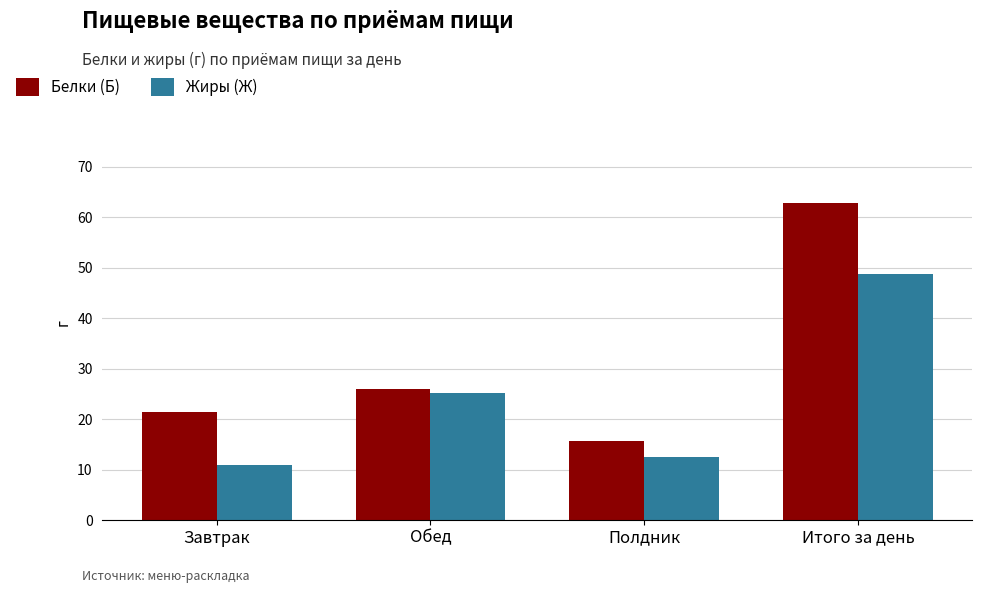

The value of Белки (Б) at Обед is 25.9. True or false?

True